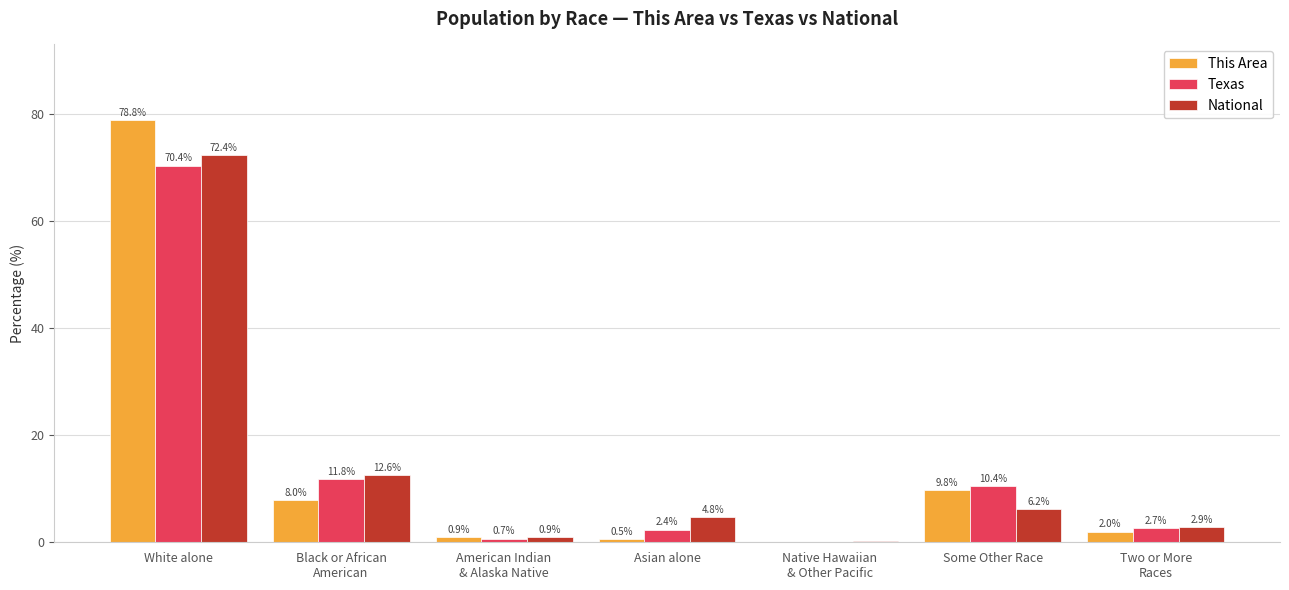

What is the sum of all National values?

100.0